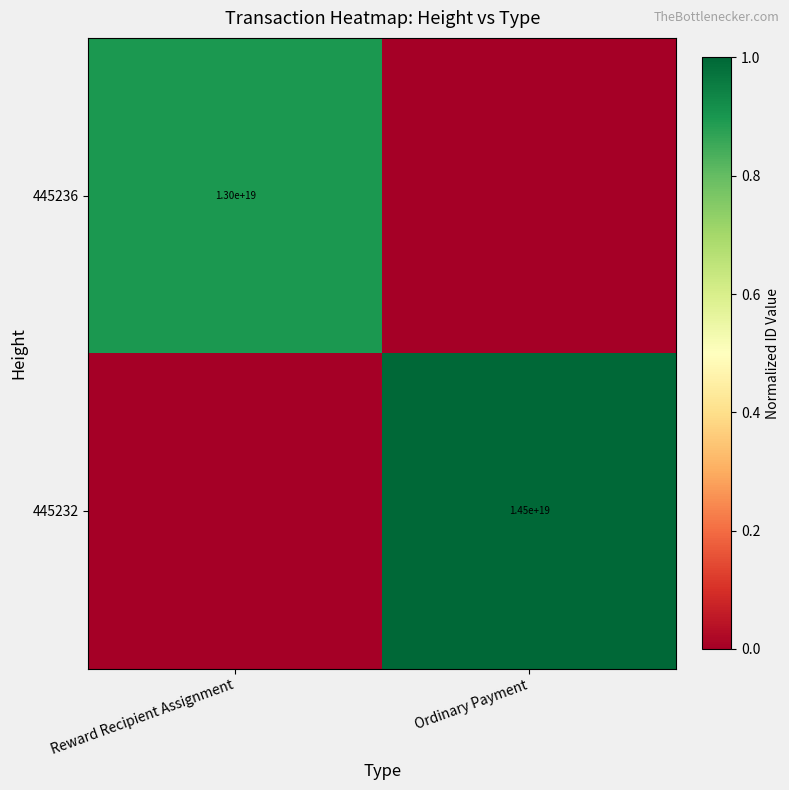

Count the number of data series in this chart.

2